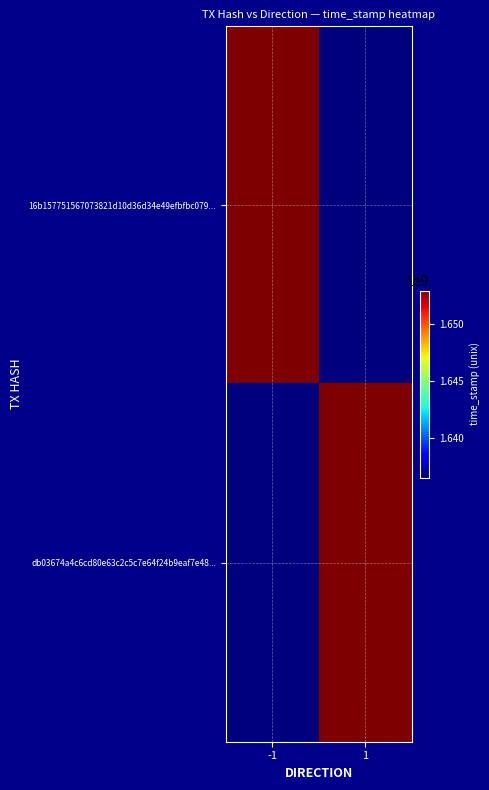

Which has a higher value, 1 or -1?

-1